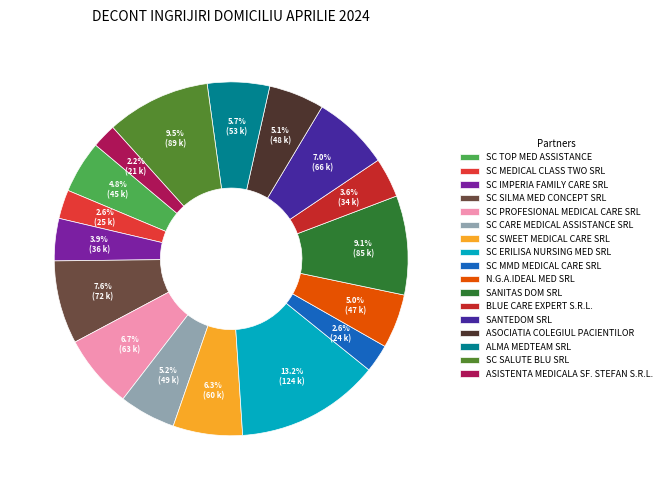

To the nearest percent, what percentage of the pie is ALMA MEDTEAM SRL?

6%